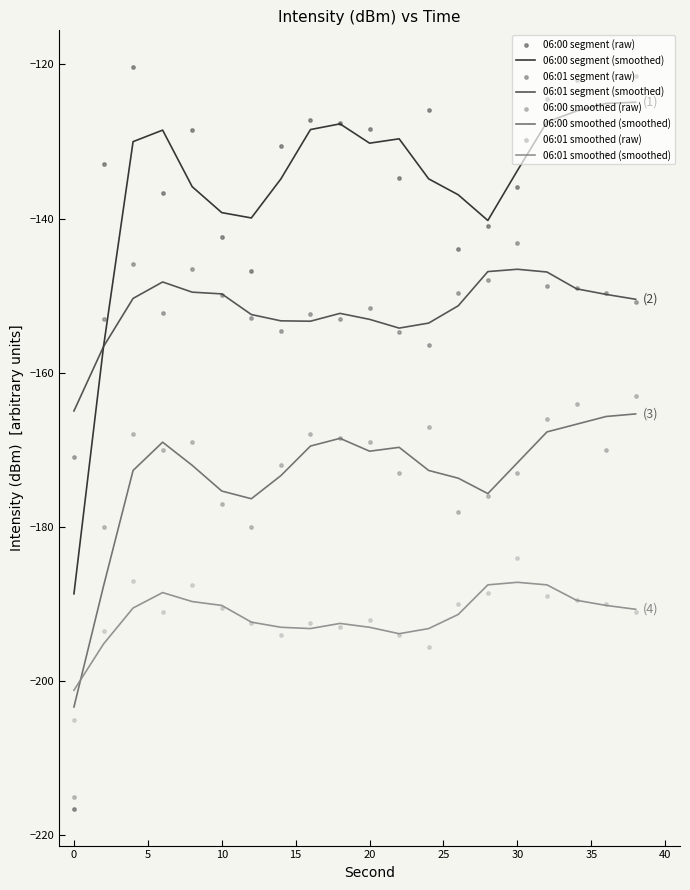

Is the value of 06:01 smoothed at 34 greater than the value of 06:00 segment at 20?

No